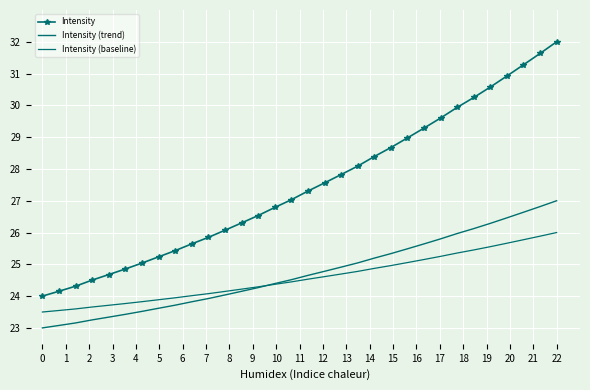

True or false: Intensity (baseline) has more than 0 interior local peaks.

False